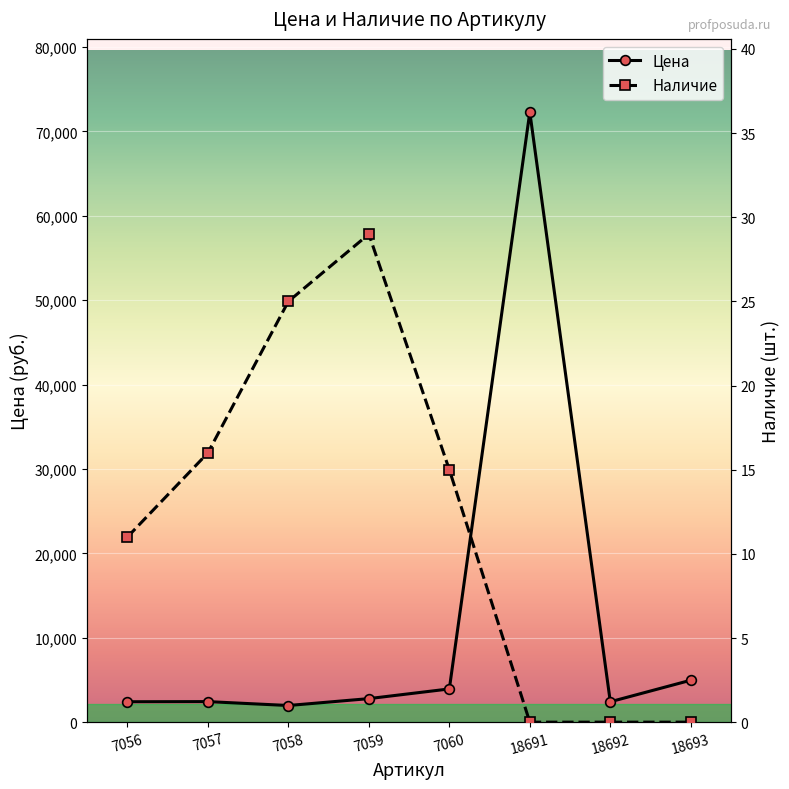

True or false: Цена has a value of 72291 at 18691.

True